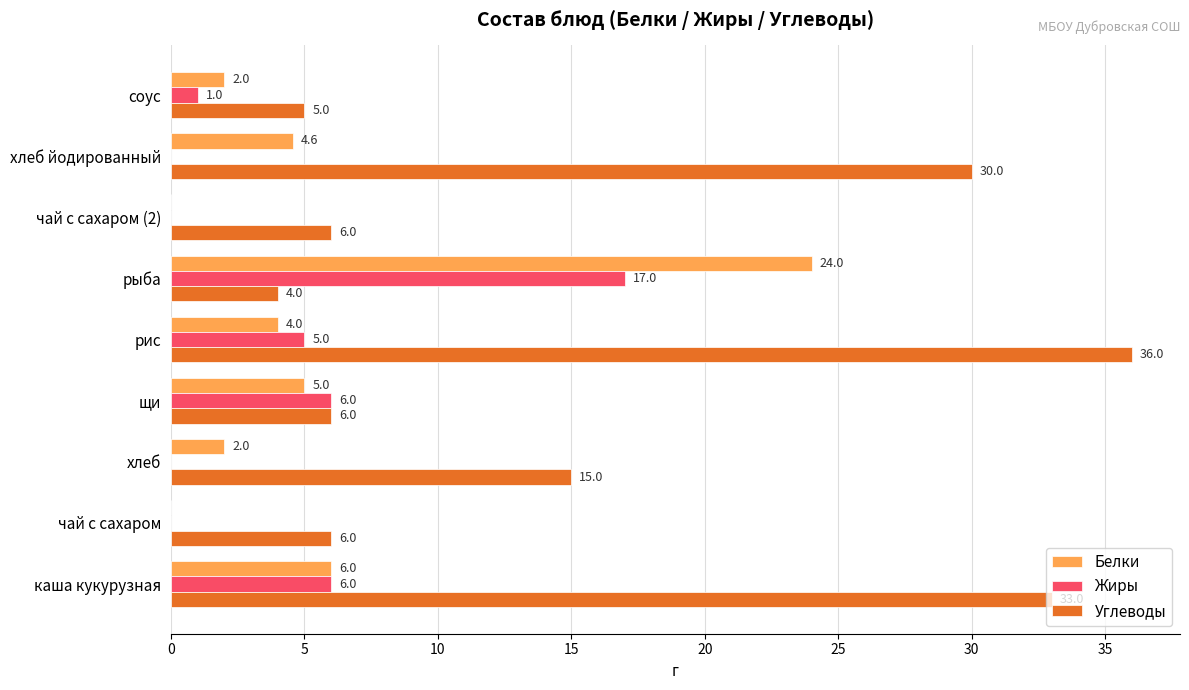

Read the Белки value at рыба.

24.0